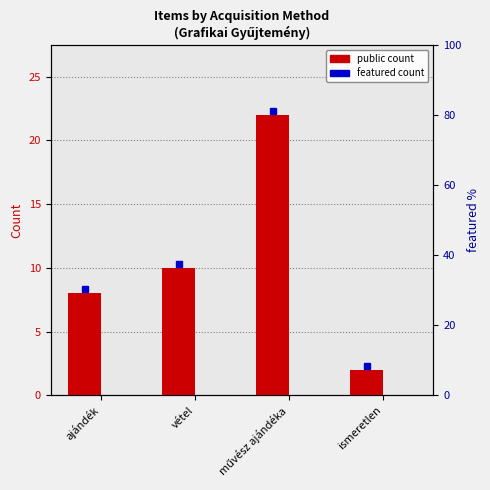

List the series in order of their overall mean, highest first.

public, featured